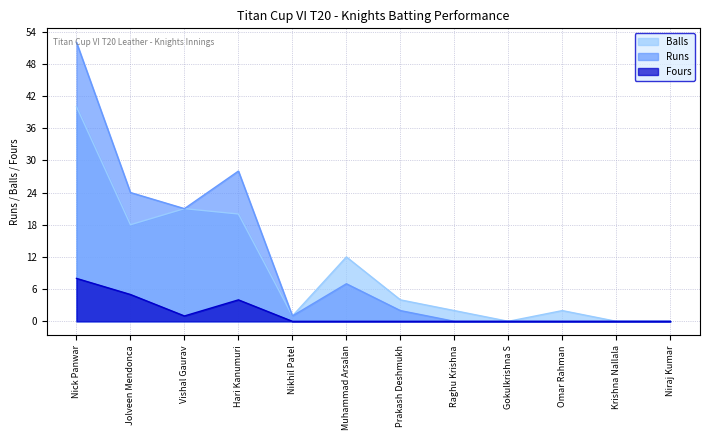

How many data points in Runs are above 2?

5